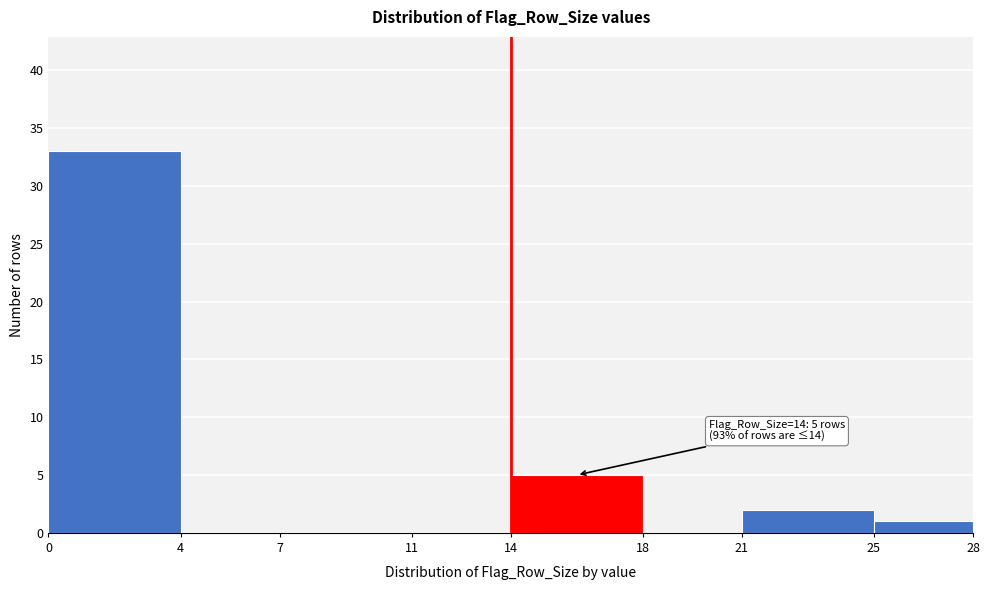

Over which range of the x-axis is the bar tallest?

0 to 4